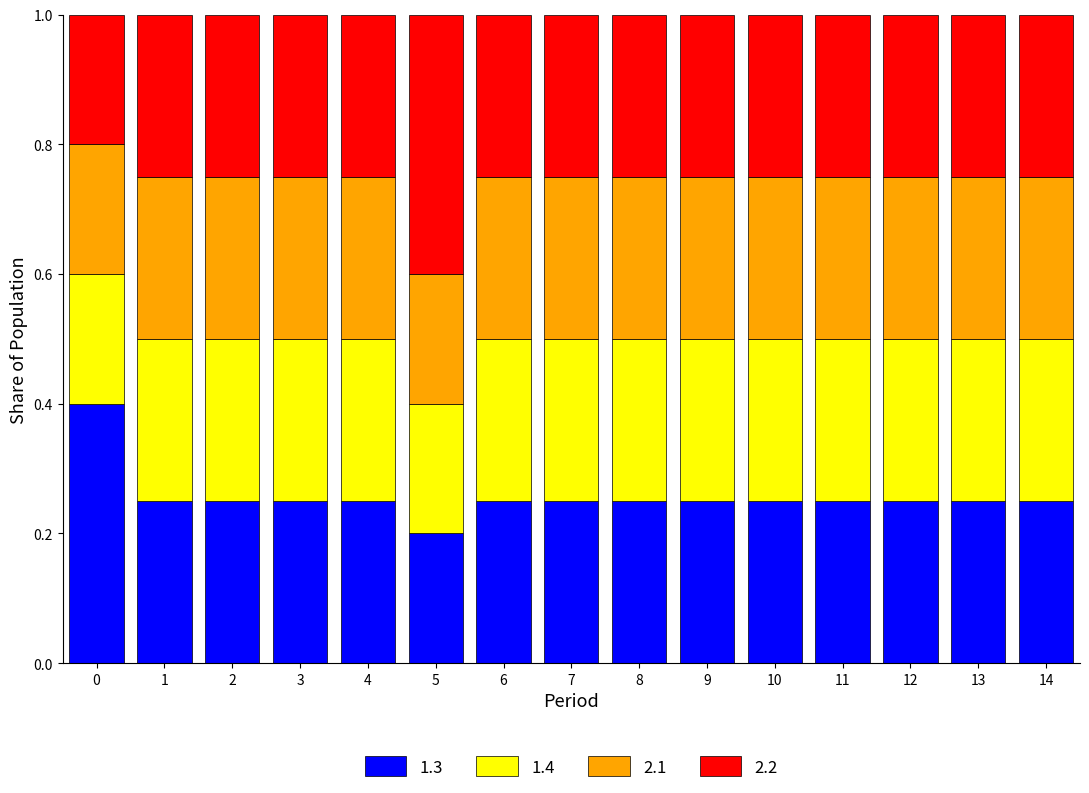

What is the total value across all series at 7?

1.0